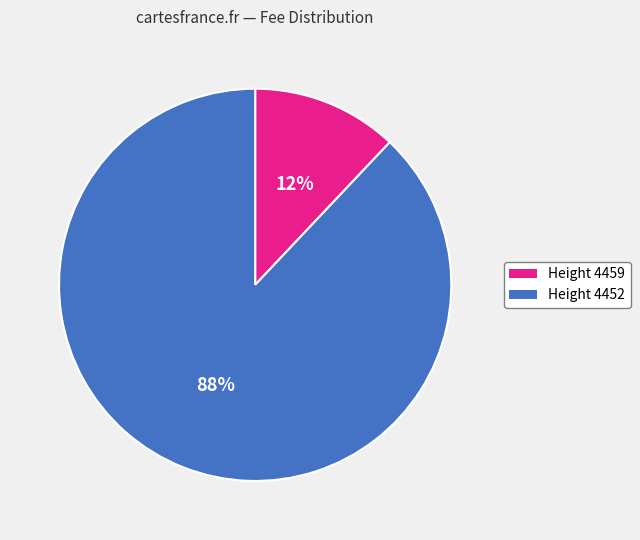

Is there any slice that represents more than half of the pie?

Yes